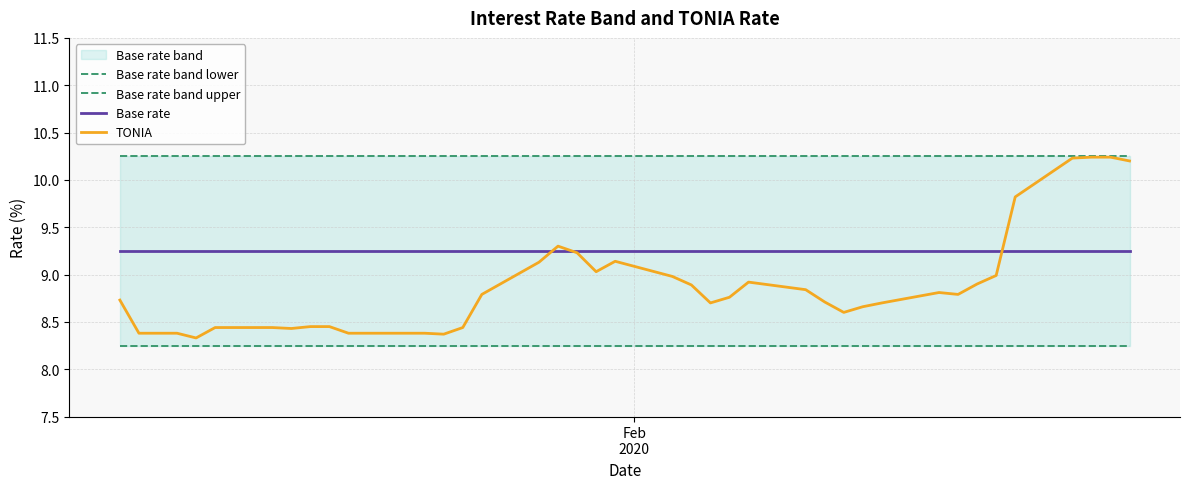

Does the chart display data point markers on the line(s)?

No